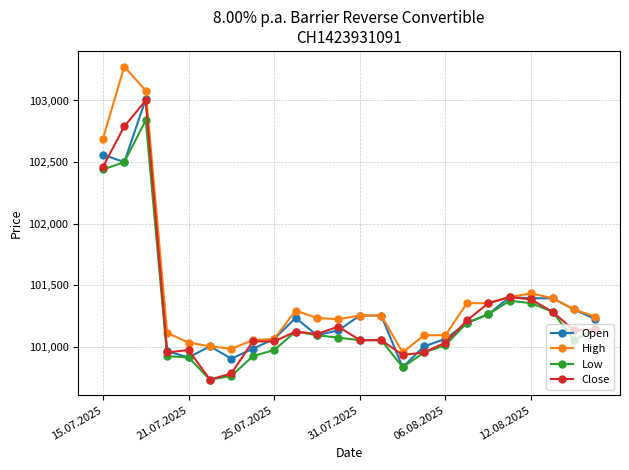

At how many categories does at least one series exceed 102154?

3